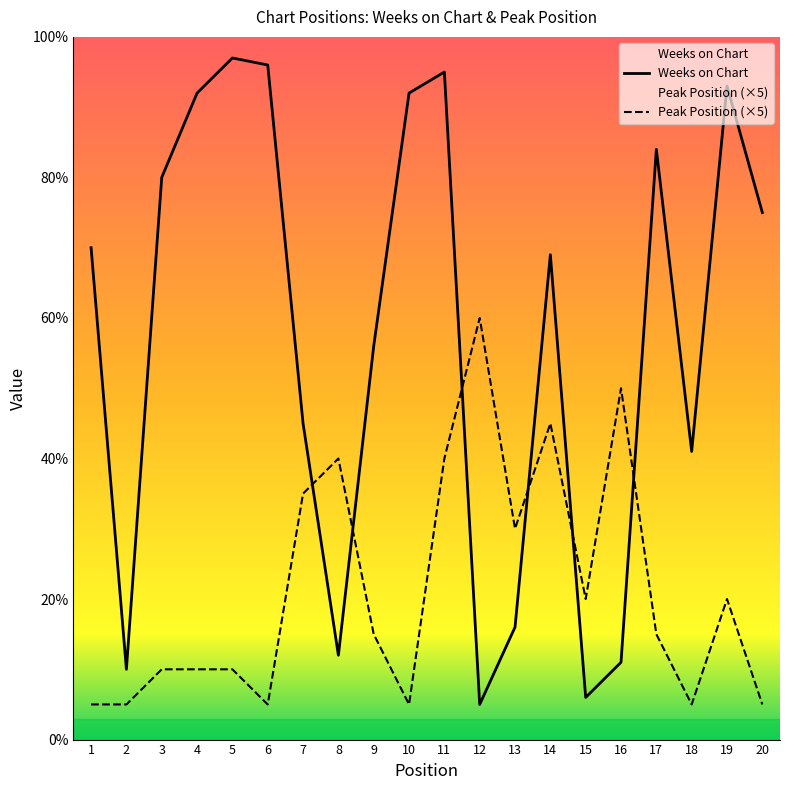

What is the maximum value for Peak Position?

60